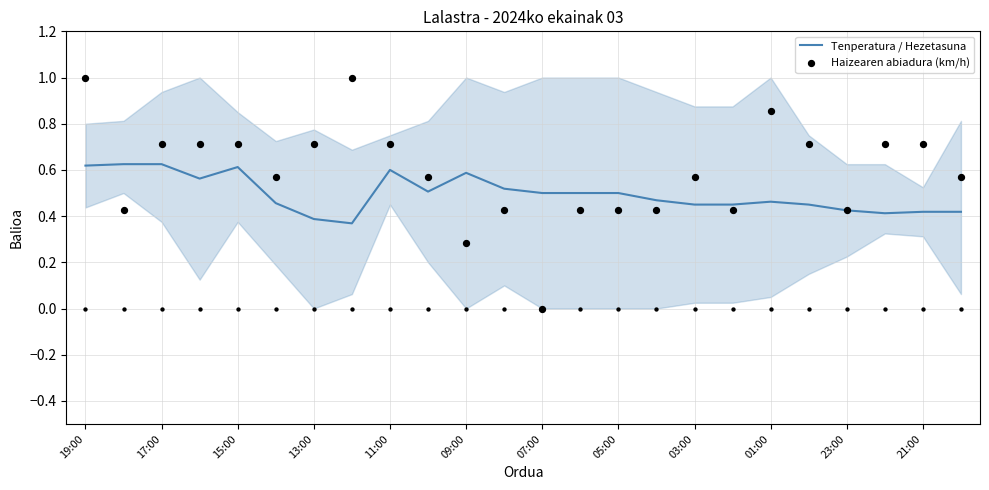

Which series has the largest total across all categories?

Haizearen abiadura (km/h)